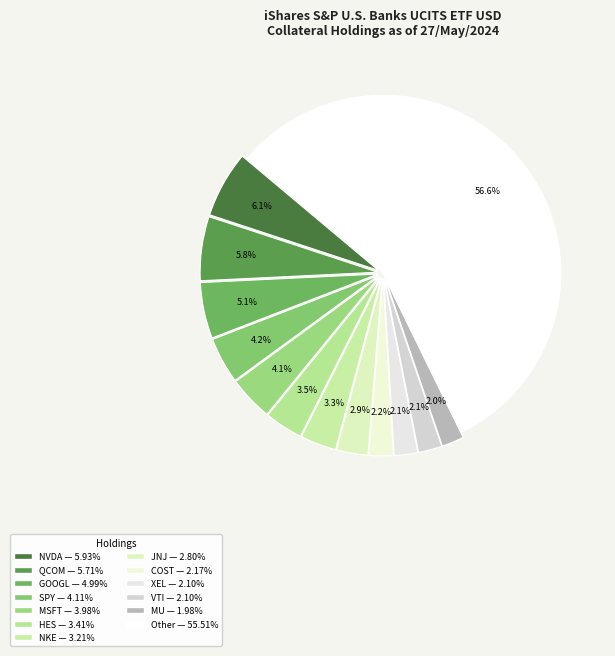

To the nearest percent, what is the average slice percentage?

8%